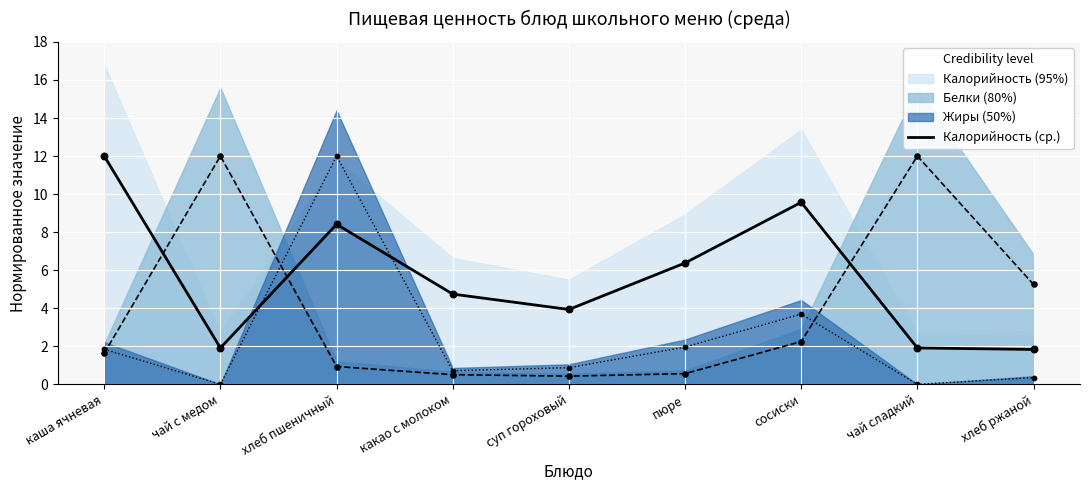

What is the change in value from какао с молоком to хлеб ржаной?

-2.9